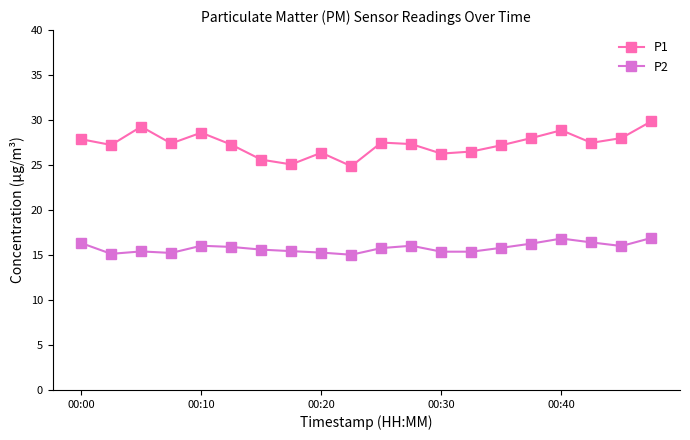

What is the value of the P2 point at the 13th from the left?

15.4